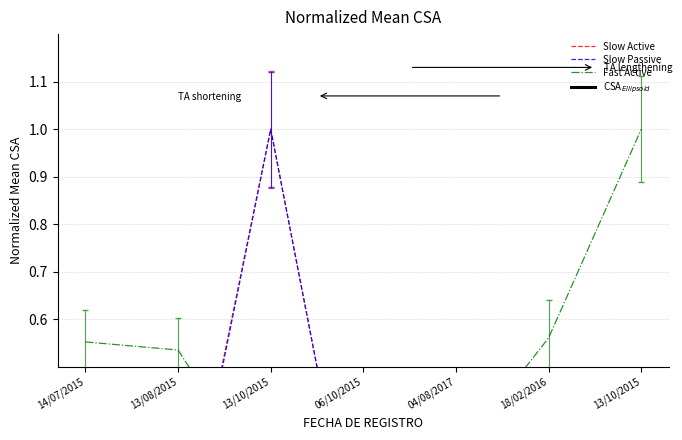

The EXISTENCIA series shows 0.1 at 04/08/2017. True or false?

False